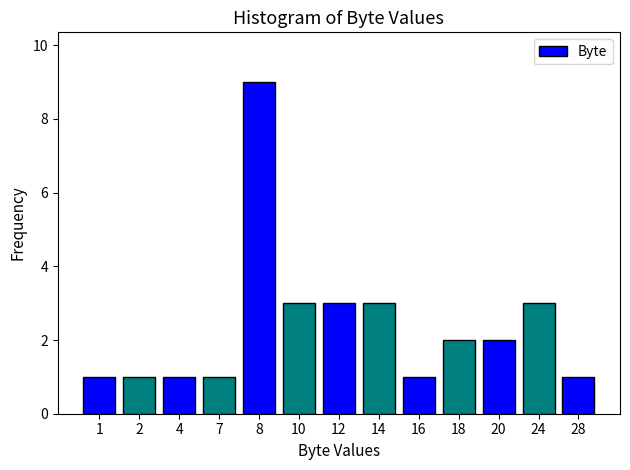

Reading left to right, extract all data points from this chart.

1=1	2=1	4=1	7=1	8=9	10=3	12=3	14=3	16=1	18=2	20=2	24=3	28=1